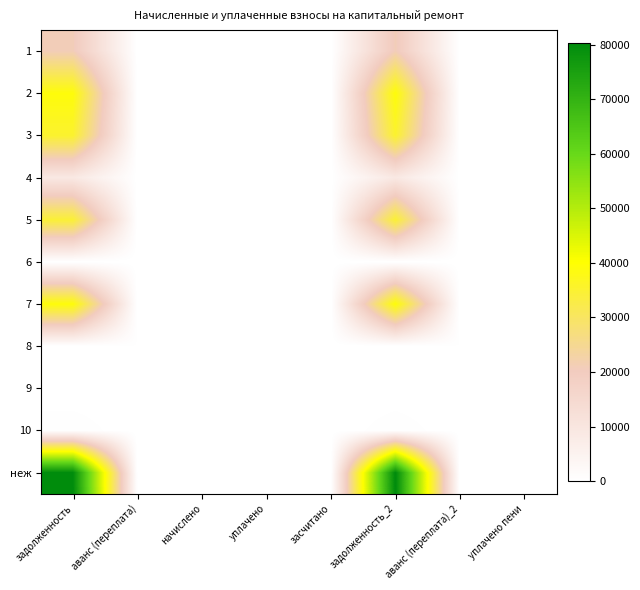

Reading right to left, transcribe all the data shown in this chart.

1: уплачено пени=0.0	аванс (переплата)_2=0.0	задолженность_2=20890.0	засчитано=0.0	уплачено=0.0	начислено=0.0	аванс (переплата)=0.0	задолженность=20890.0
2: уплачено пени=0.0	аванс (переплата)_2=0.0	задолженность_2=39117.2	засчитано=0.0	уплачено=0.0	начислено=0.0	аванс (переплата)=0.0	задолженность=39117.2
3: уплачено пени=0.0	аванс (переплата)_2=0.0	задолженность_2=35294.6	засчитано=0.0	уплачено=0.0	начислено=0.0	аванс (переплата)=0.0	задолженность=35294.6
4: уплачено пени=0.0	аванс (переплата)_2=0.0	задолженность_2=8958.3	засчитано=0.0	уплачено=0.0	начислено=0.0	аванс (переплата)=0.0	задолженность=8958.3
5: уплачено пени=0.0	аванс (переплата)_2=0.0	задолженность_2=34489.8	засчитано=0.0	уплачено=0.0	начислено=0.0	аванс (переплата)=0.0	задолженность=34489.8
6: уплачено пени=0.0	аванс (переплата)_2=0.0	задолженность_2=0.0	засчитано=0.0	уплачено=0.0	начислено=0.0	аванс (переплата)=0.0	задолженность=0.0
7: уплачено пени=0.0	аванс (переплата)_2=0.0	задолженность_2=39232.2	засчитано=0.0	уплачено=0.0	начислено=0.0	аванс (переплата)=0.0	задолженность=39232.2
8: уплачено пени=0.0	аванс (переплата)_2=301.1	задолженность_2=0.0	засчитано=0.0	уплачено=0.0	начислено=0.0	аванс (переплата)=301.1	задолженность=0.0
9: уплачено пени=0.0	аванс (переплата)_2=0.0	задолженность_2=0.0	засчитано=0.0	уплачено=0.0	начислено=0.0	аванс (переплата)=0.0	задолженность=0.0
10: уплачено пени=0.0	аванс (переплата)_2=0.0	задолженность_2=596.2	засчитано=0.0	уплачено=0.0	начислено=0.0	аванс (переплата)=0.0	задолженность=596.2
неж: уплачено пени=0.0	аванс (переплата)_2=0.0	задолженность_2=80376.3	засчитано=0.0	уплачено=0.0	начислено=0.0	аванс (переплата)=0.0	задолженность=80376.3